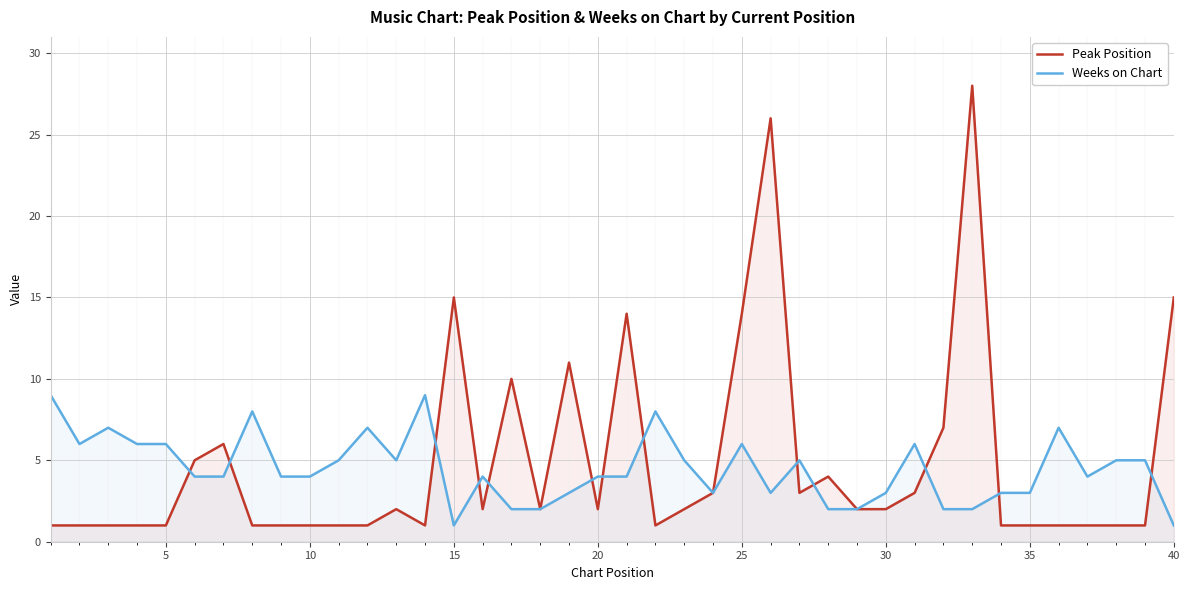

Is it true that Weeks on Chart equals 4 at 20?

True